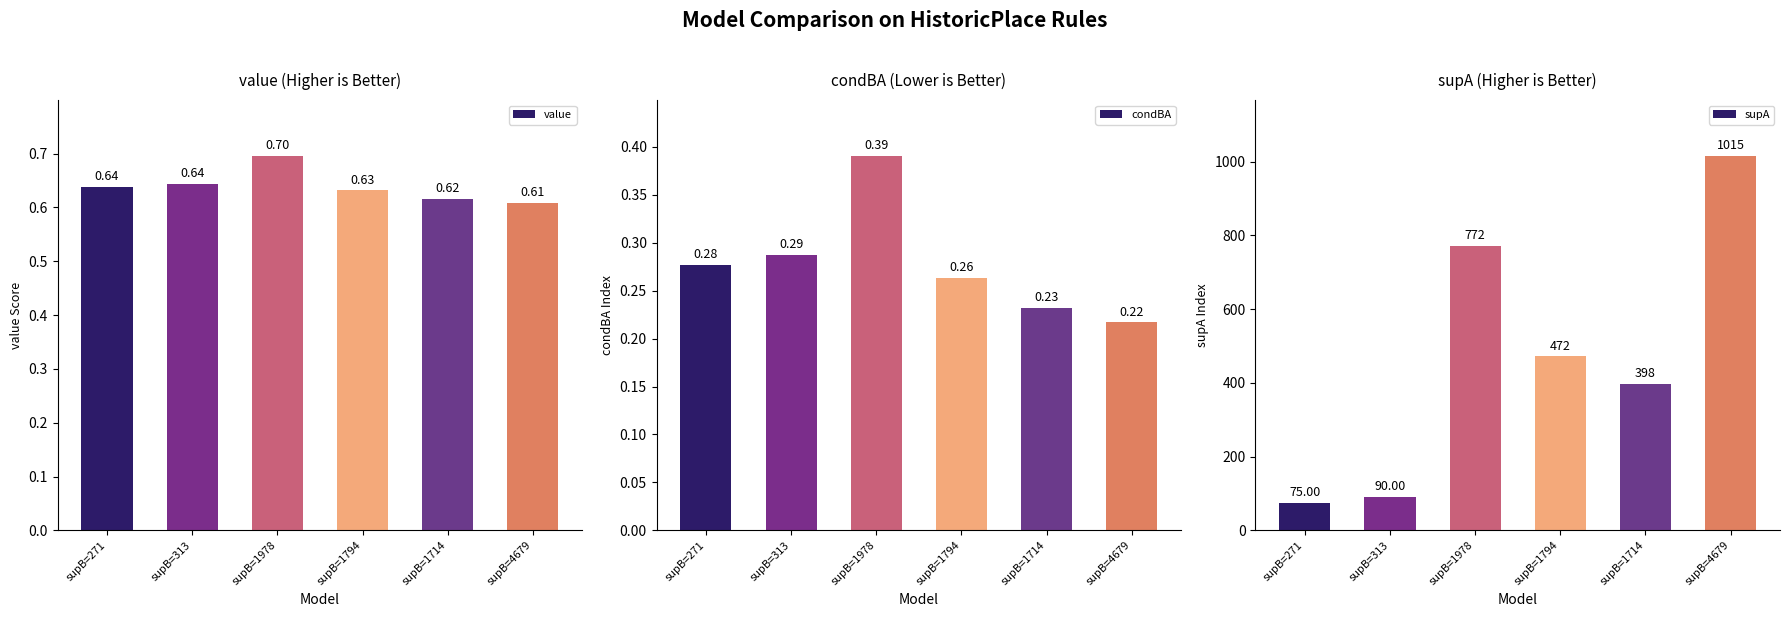

What is the difference between the maximum and minimum values in the value series?

0.1